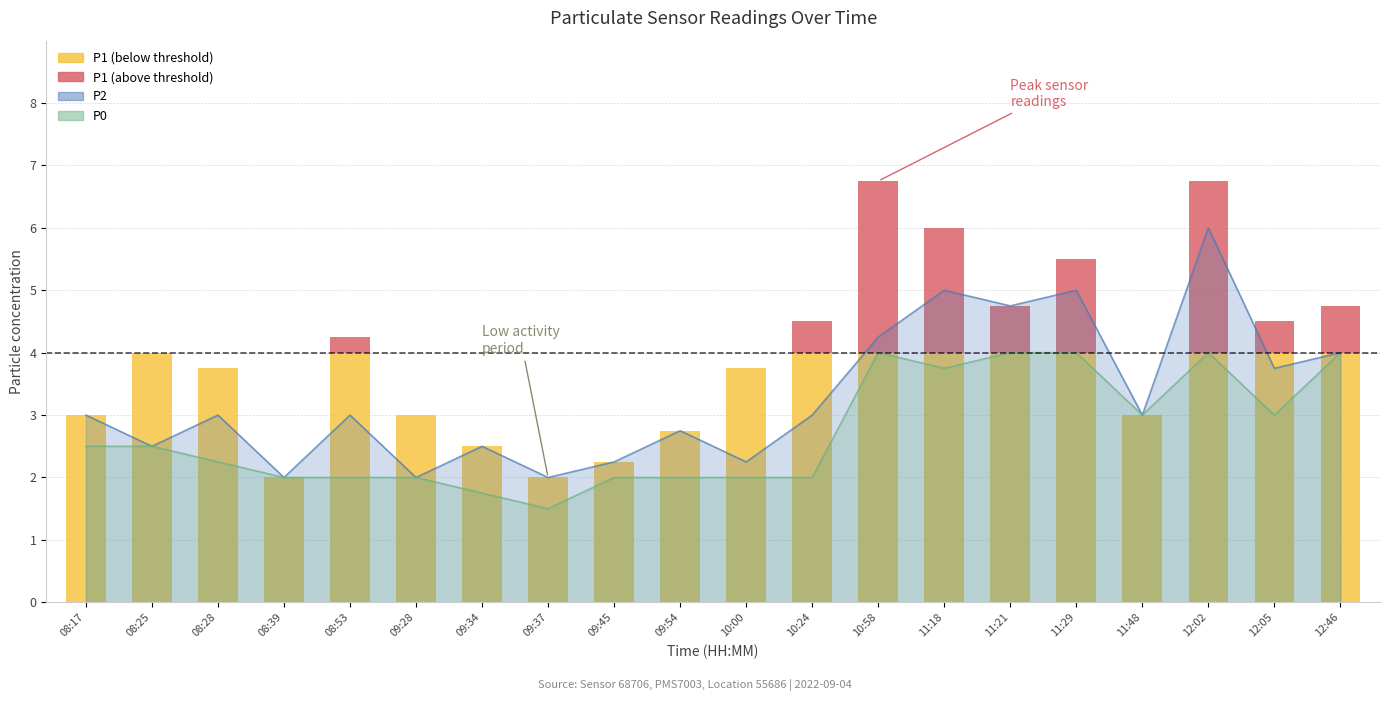

Are the bars horizontal?

No